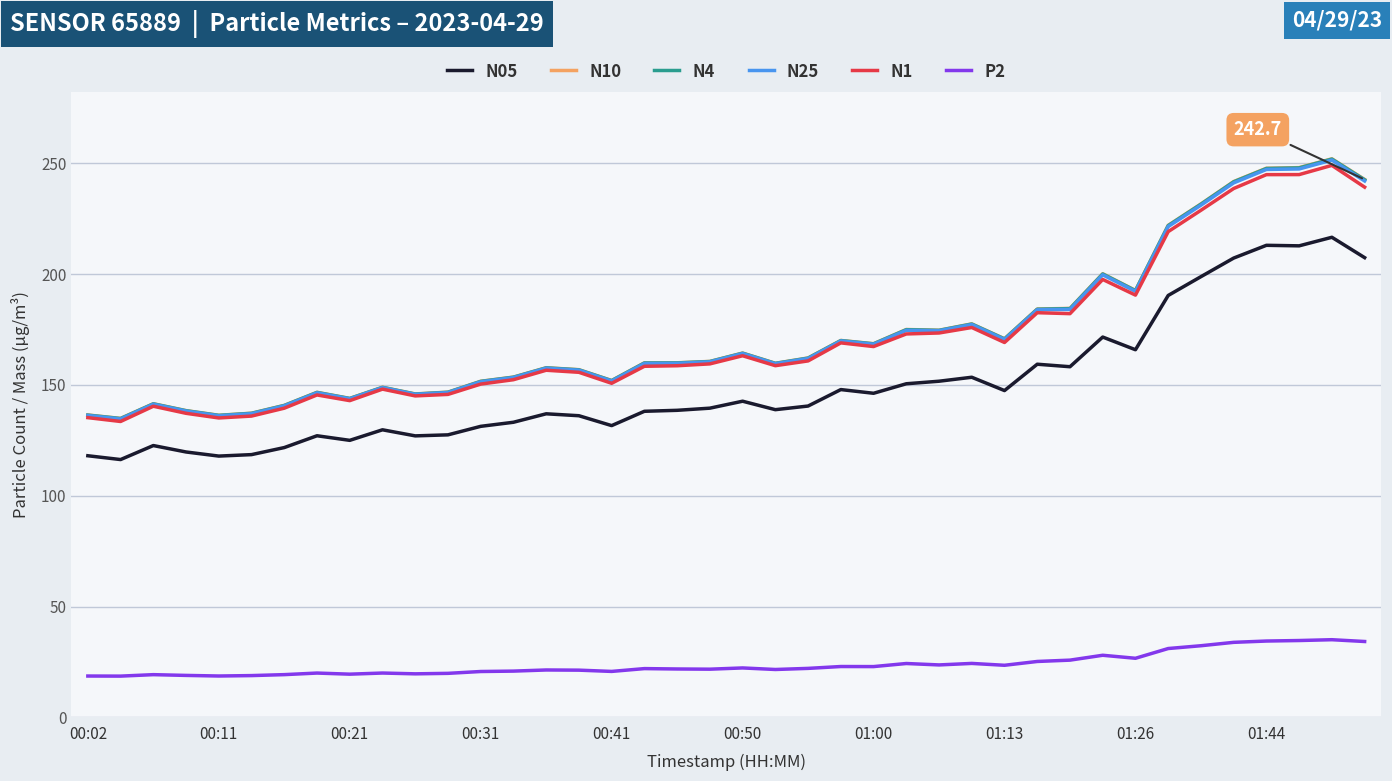

True or false: N4 and P2 cross at least once.

False